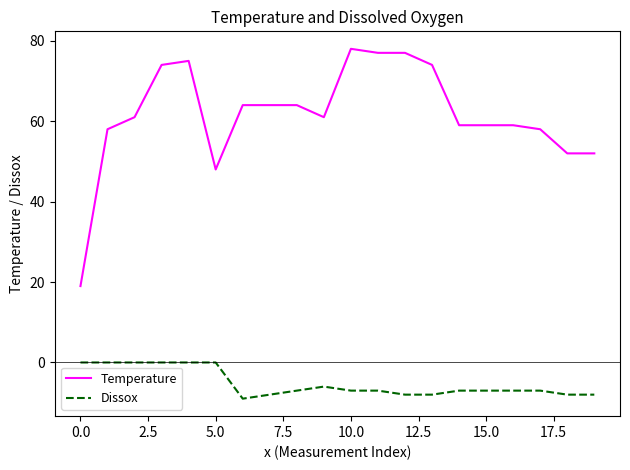

Rank the series by their average value, from lowest to highest.

Dissox, Temperature